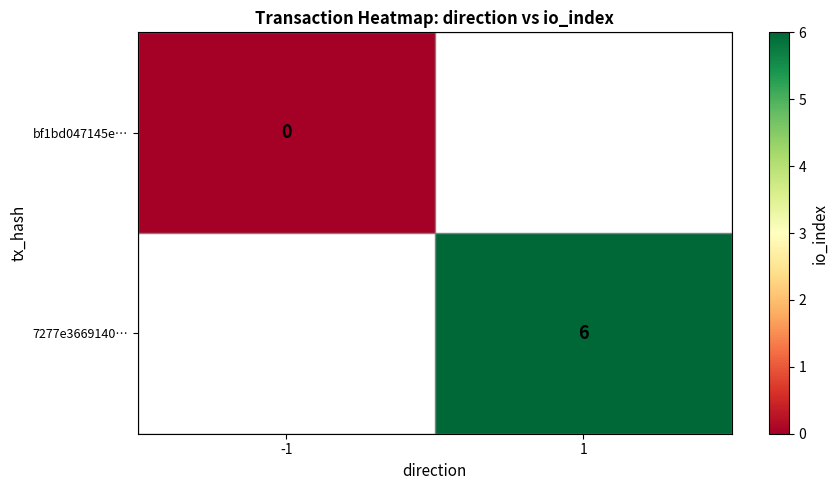

Count the number of data series in this chart.

2